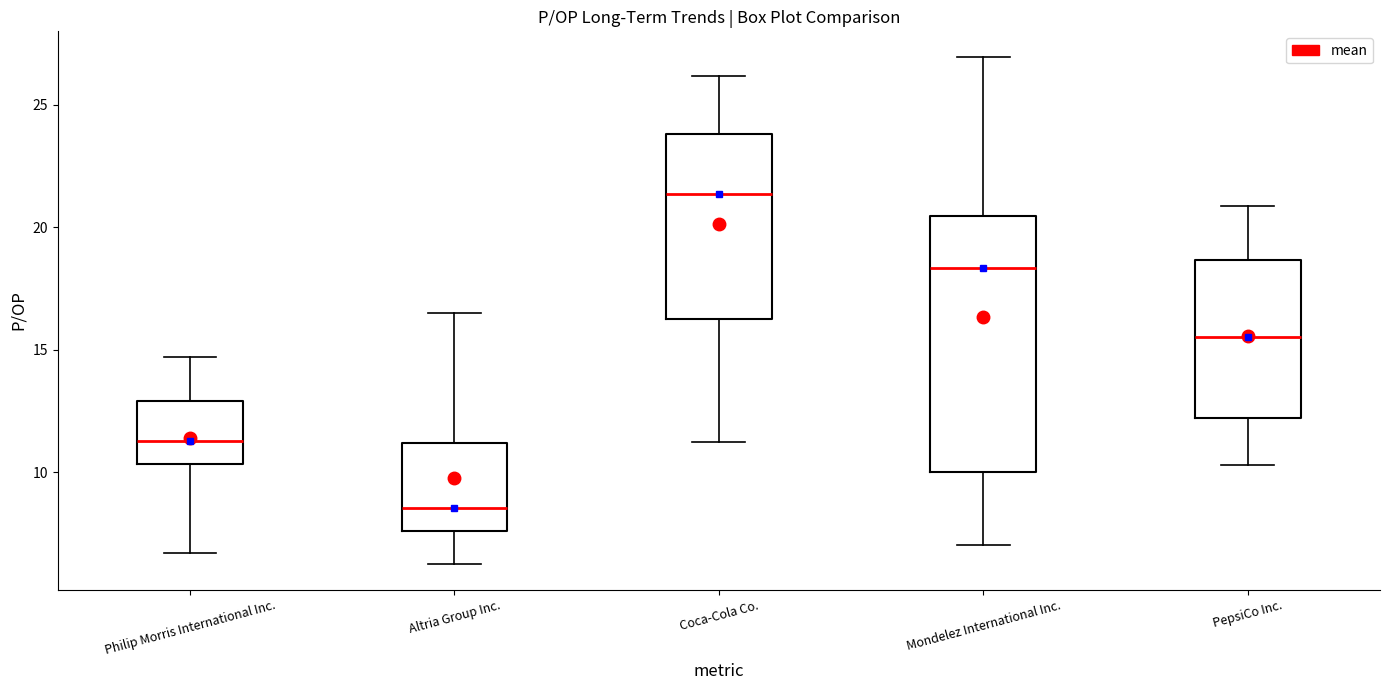

Which box is the tallest, from its lower edge to its upper edge?

Mondelez International Inc.